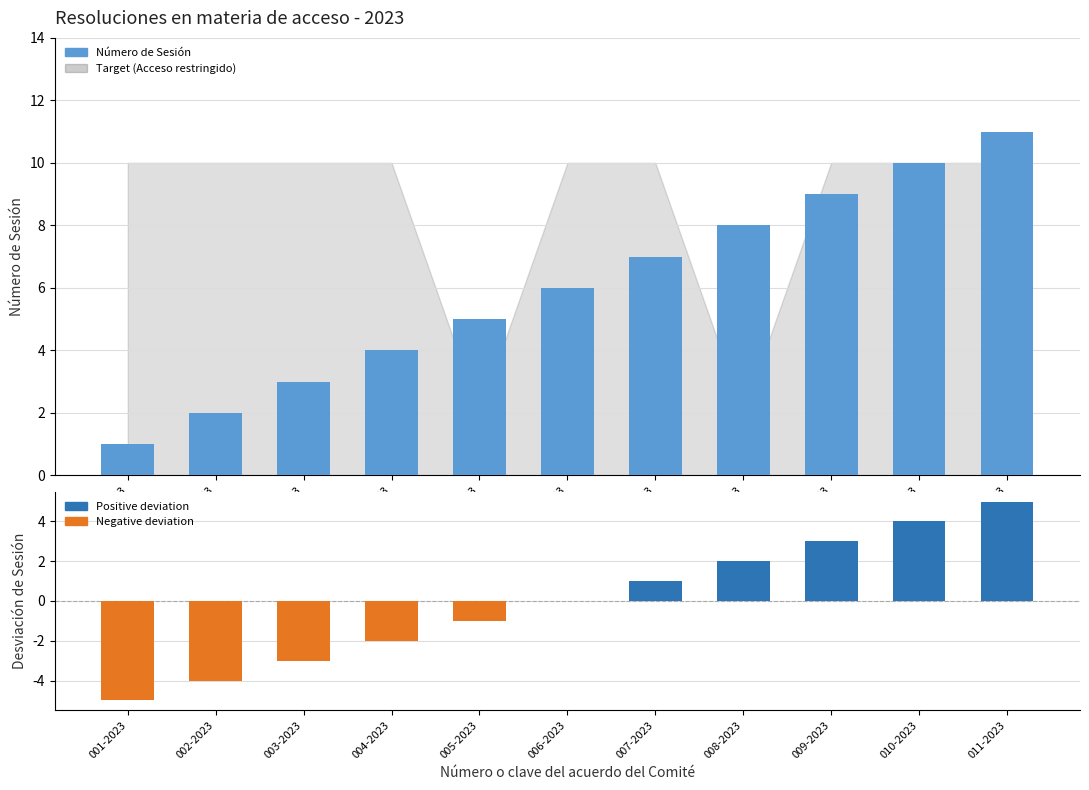

What is the sum of all Número de Sesión values?

66